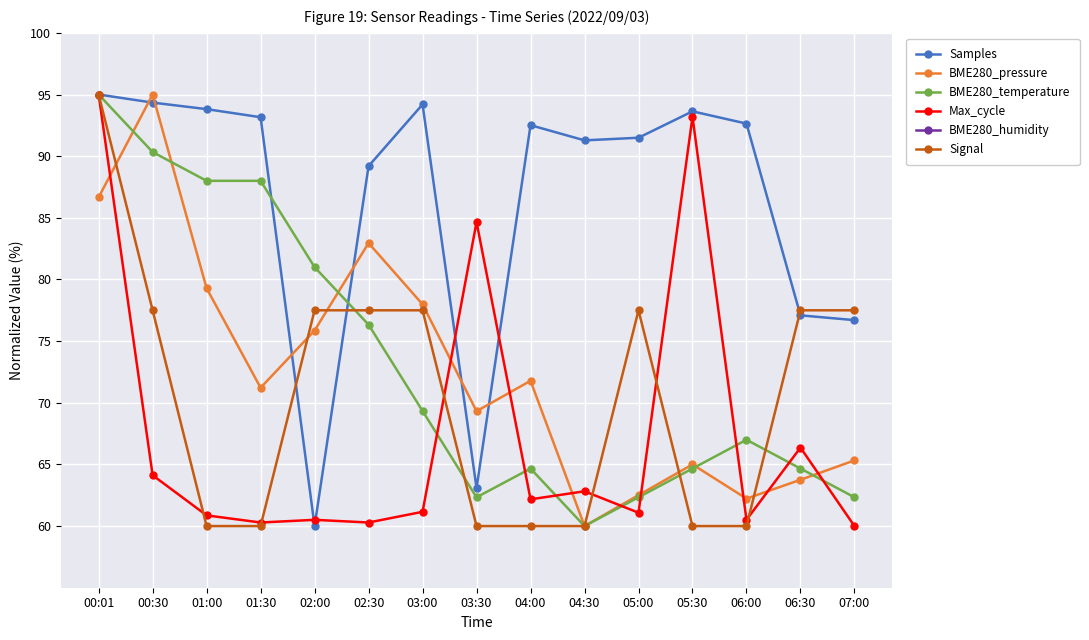

How many data points in BME280_pressure are less than 71?

7